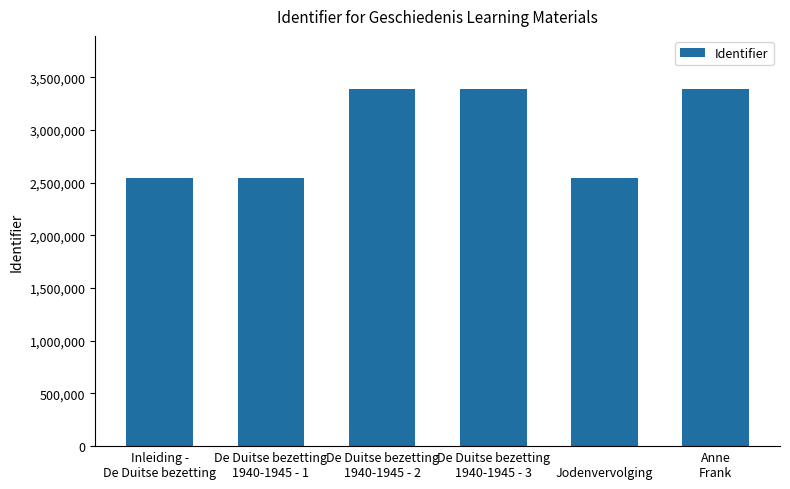

What is the change in value from Inleiding -
De Duitse bezetting to 
Jodenvervolging?

+52